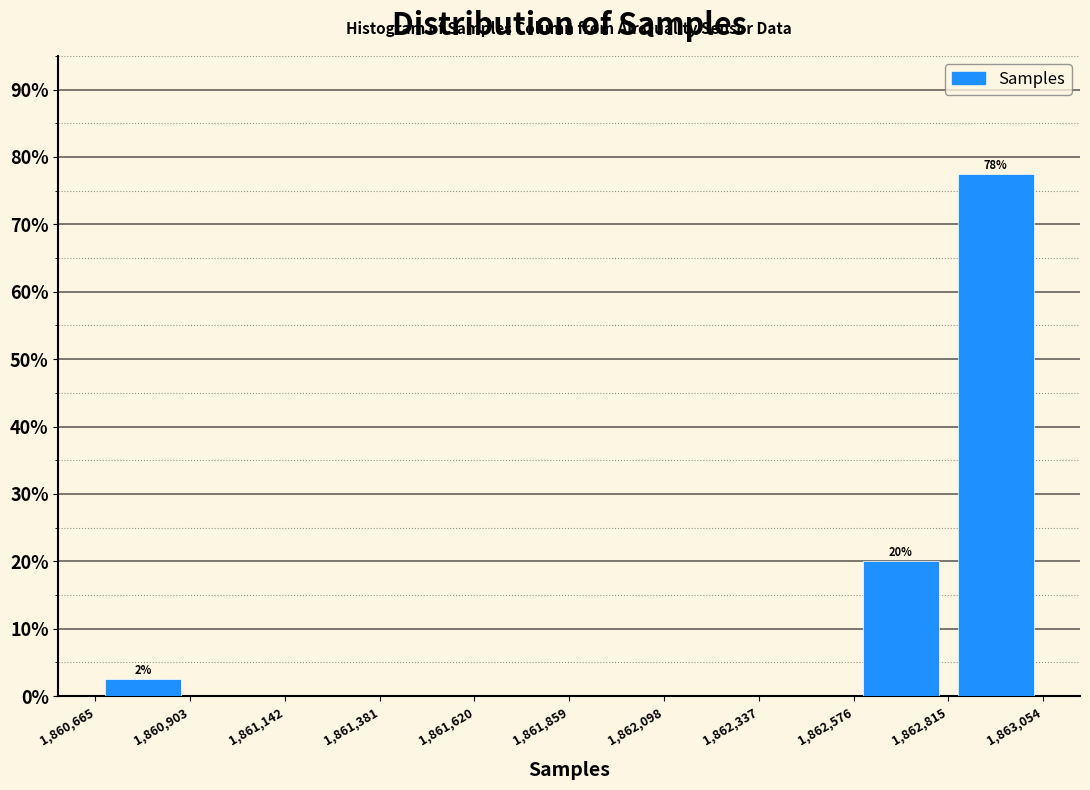

Which range on the x-axis has the tallest bar?

1,862,815 to 1,863,054